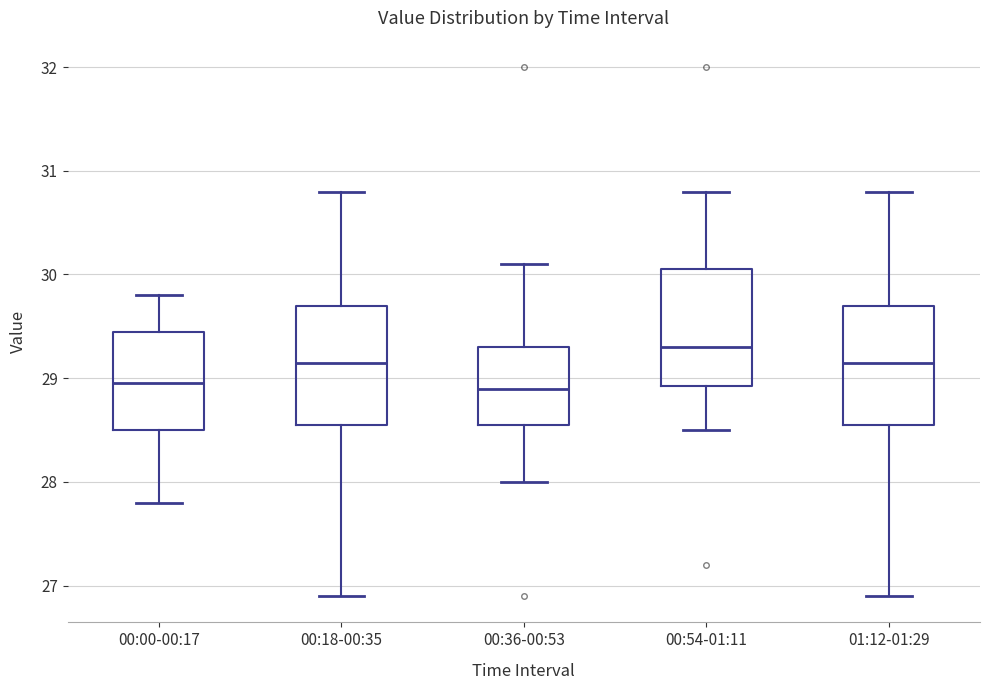

Reading left to right, read every box against the y-axis: the position of its median line, the range the box covers, and the ends of its whiskers. The values are not printed on the chart, so give them approximately, as read against the axis.

00:00-00:17: median 29.0, box 28.5 to 29.4, whiskers 27.8 to 29.8
00:18-00:35: median 29.2, box 28.6 to 29.7, whiskers 26.9 to 30.8
00:36-00:53: median 28.9, box 28.6 to 29.3, whiskers 28.0 to 30.1
00:54-01:11: median 29.3, box 28.9 to 30.1, whiskers 28.5 to 30.8
01:12-01:29: median 29.2, box 28.6 to 29.7, whiskers 26.9 to 30.8